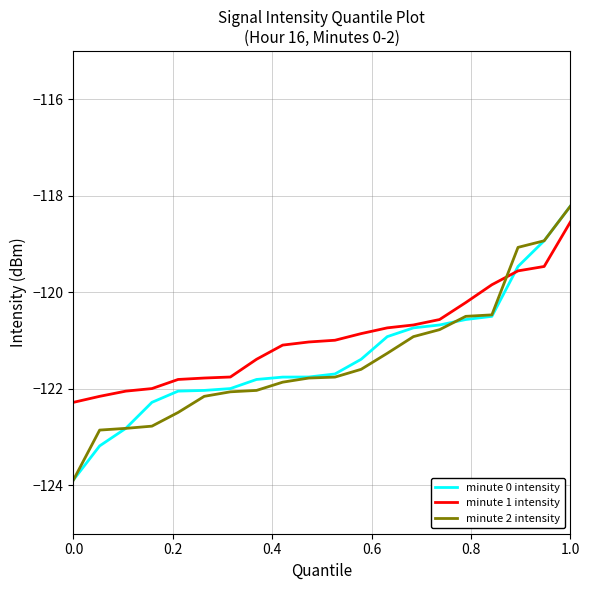

Rank the series by their average value, from lowest to highest.

minute 2 intensity, minute 0 intensity, minute 1 intensity